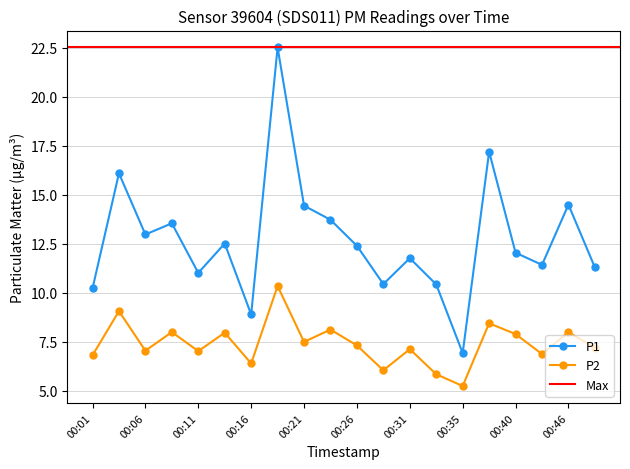

List the labels in order of P1 value, largest first.

00:18, 00:38, 00:04, 00:46, 00:21, 00:23, 00:09, 00:06, 00:13, 00:26, 00:40, 00:31, 00:43, 00:48, 00:11, 00:28, 00:33, 00:01, 00:16, 00:35